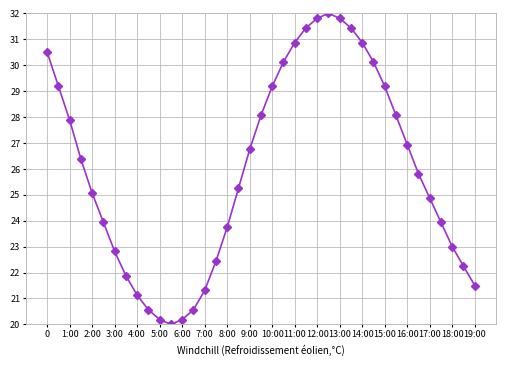

True or false: the data has more than 2 interior local peaks.

False